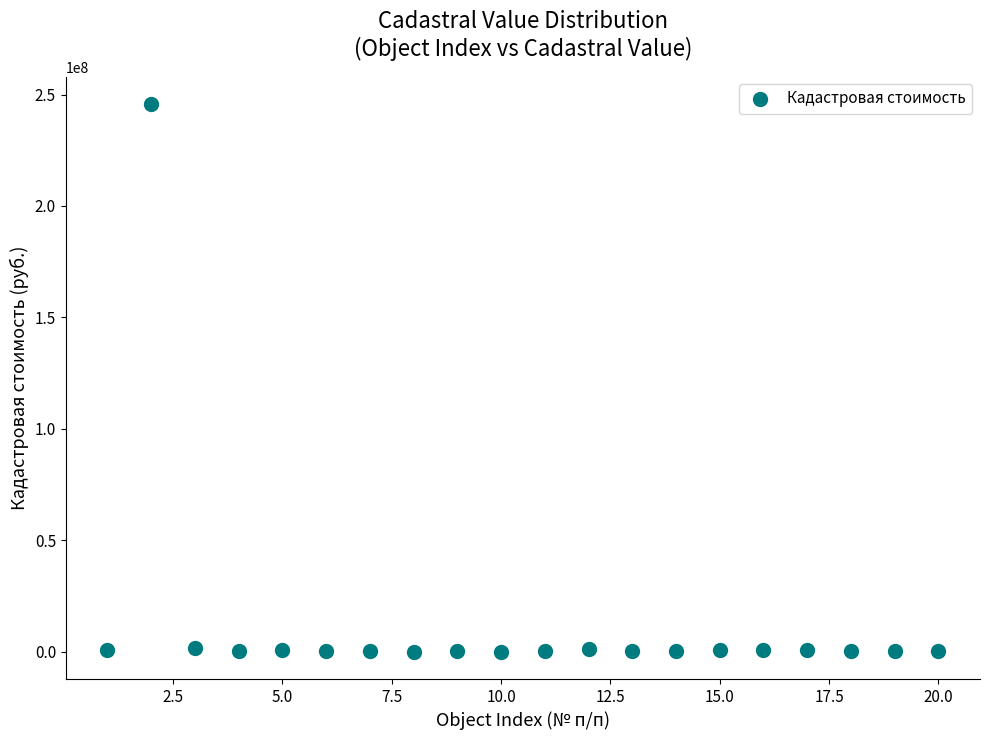

What is the range of Y values (max minus min)?

245636551.0